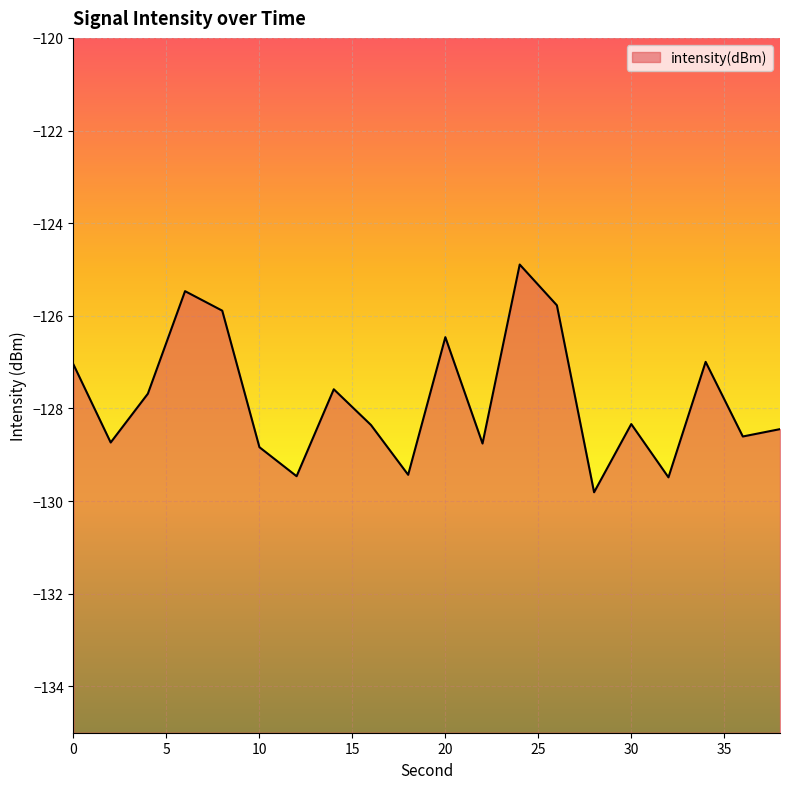

Rank the categories by value from lowest to highest.

28, 32, 12, 18, 10, 22, 2, 36, 38, 16, 30, 4, 14, 0, 34, 20, 8, 26, 6, 24